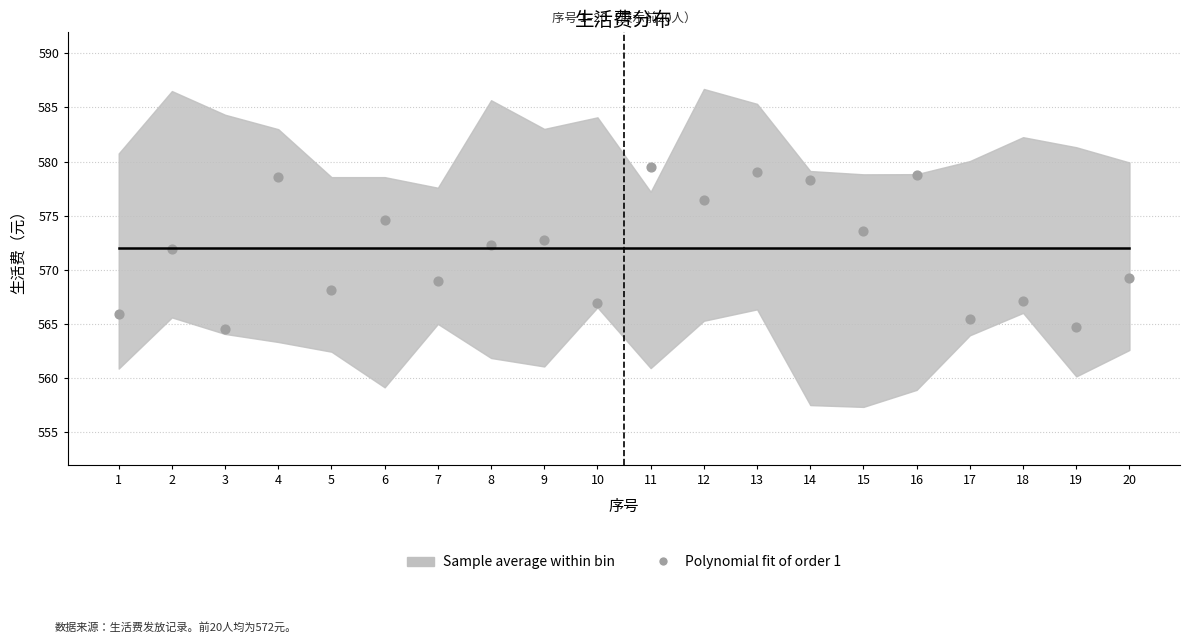

What is the range of Y values (max minus min)?

15.0